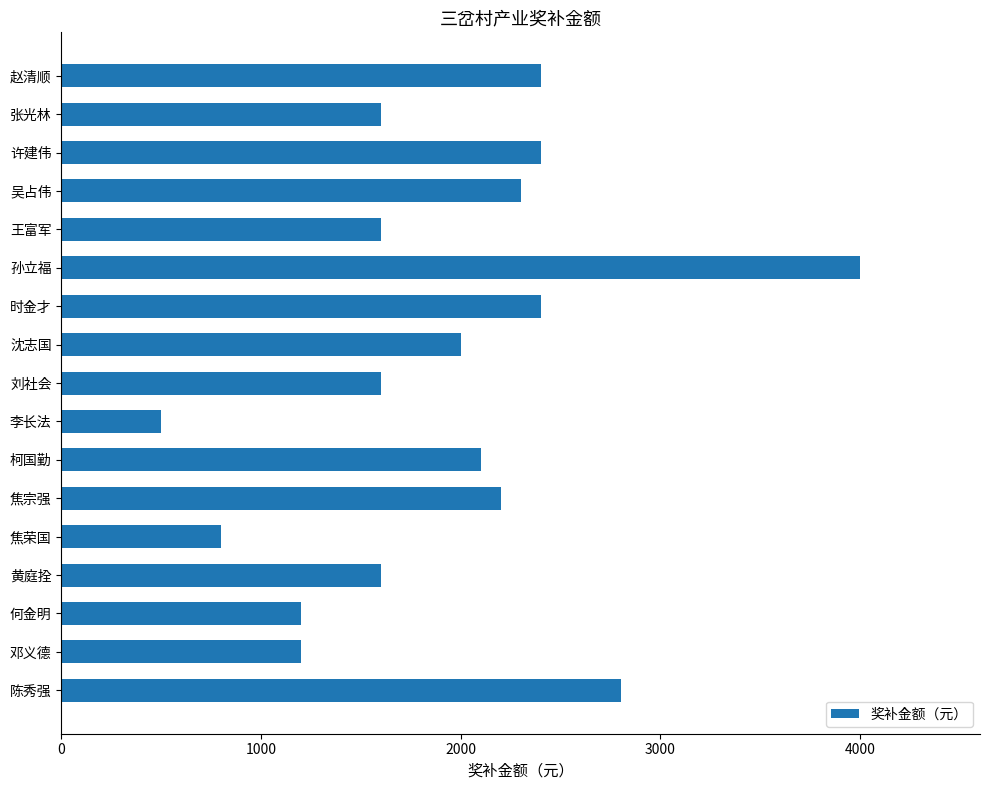

Are the bars horizontal?

Yes